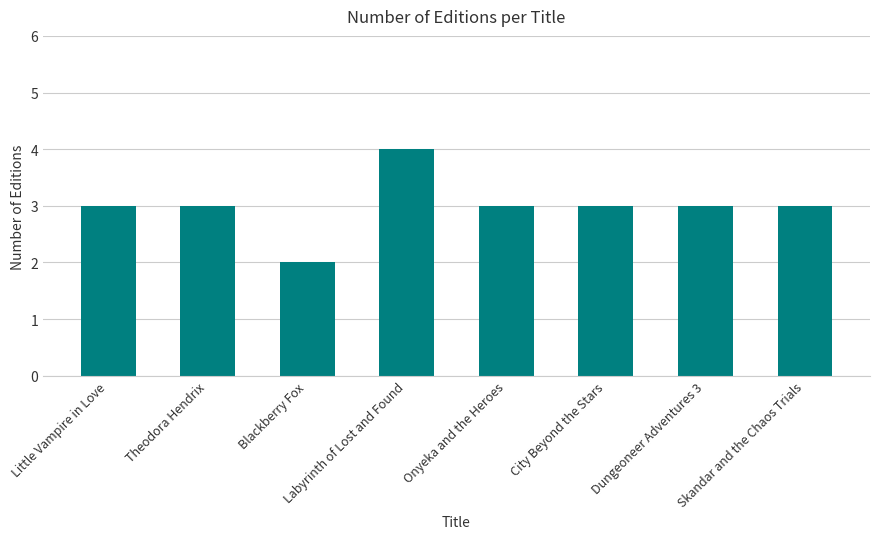

What is the greatest value displayed?

4